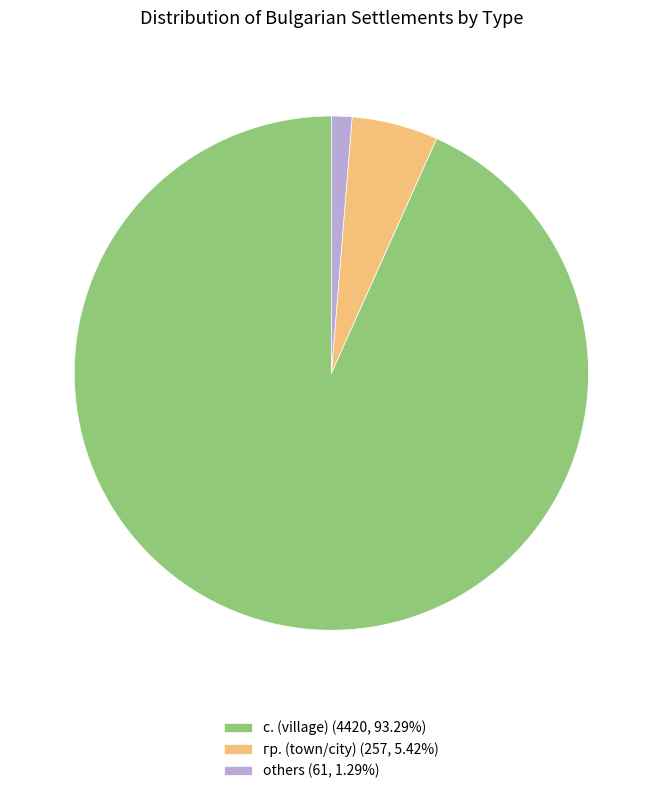

Is the sum of гр. (town/city) (257, 5.42%) and others (61, 1.29%) greater than half?

No